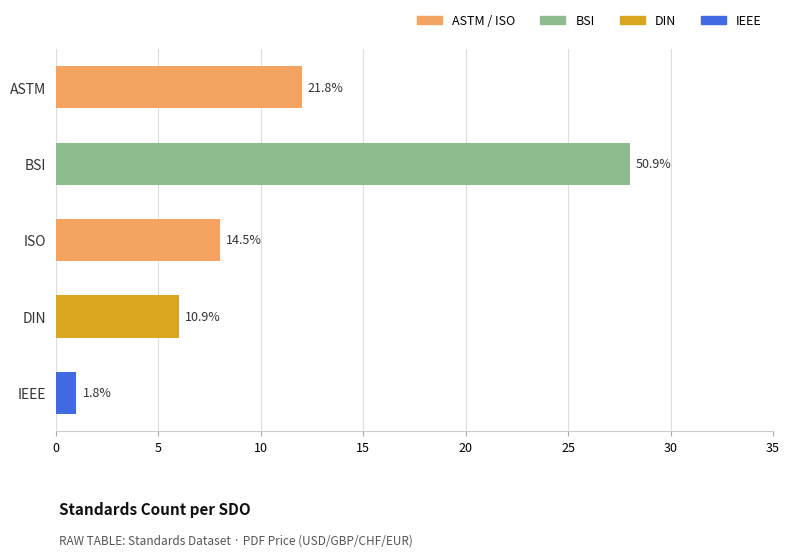

What is the difference between the values at BSI and IEEE?

27